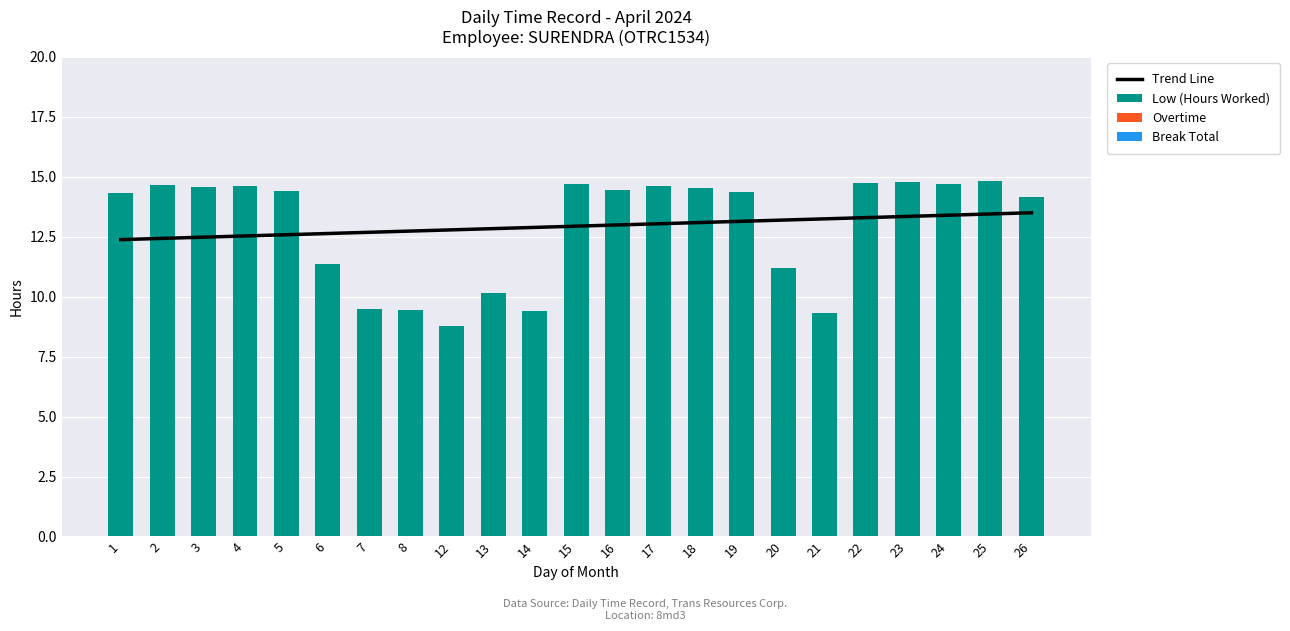

What are all the series names shown in the legend?

Trend Line, Low (Hours Worked), Overtime, Break Total